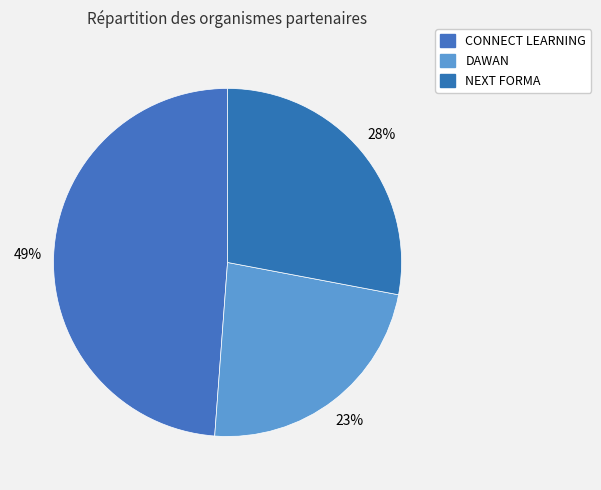

Is it true that DAWAN is 23% of the pie?

True